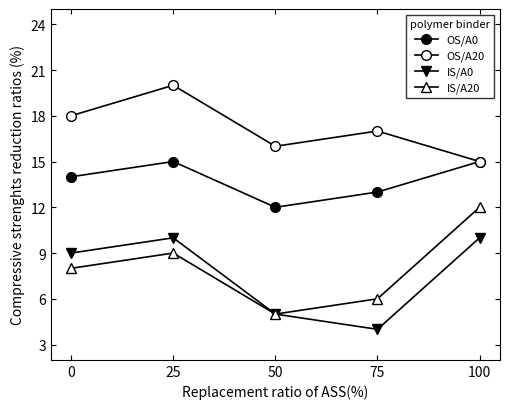

Reading left to right, extract all data points from this chart.

OS/A0: 14	15	12	13	15
OS/A20: 18	20	16	17	15
IS/A0: 9	10	5	4	10
IS/A20: 8	9	5	6	12